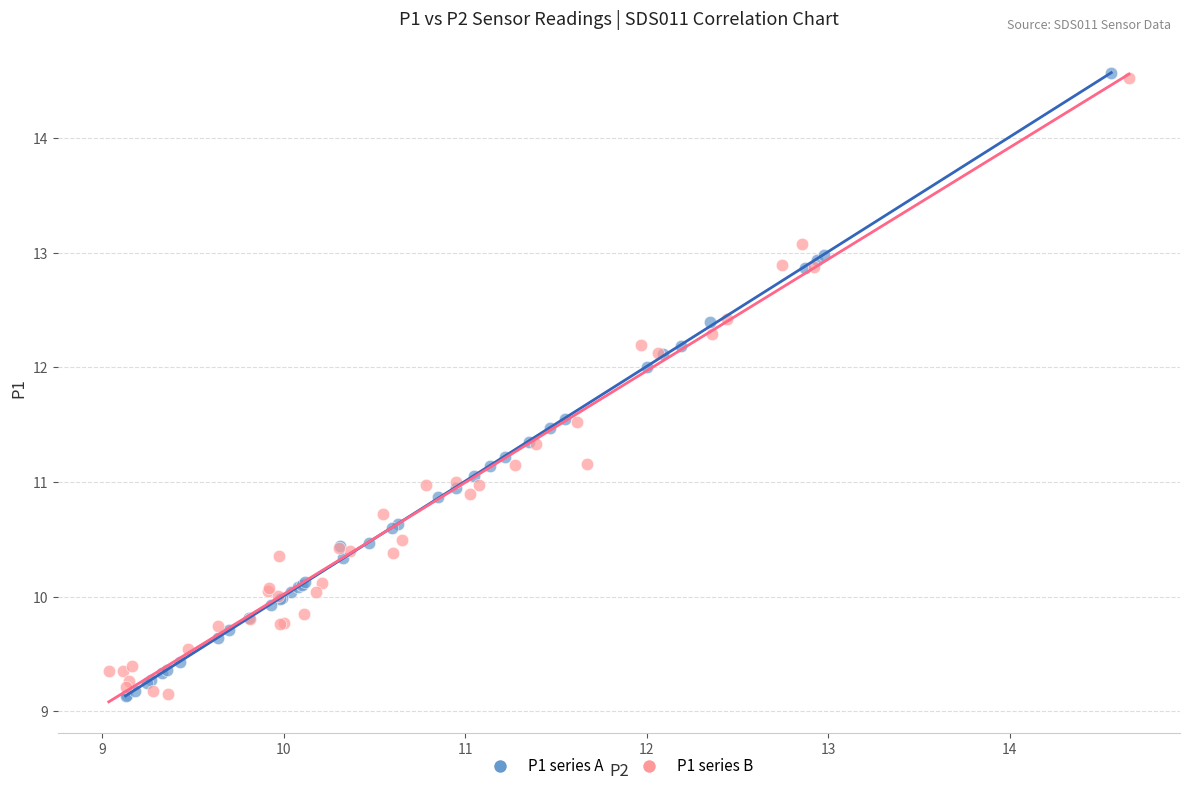

What are all the series names shown in the legend?

P1 series A, P1 series B